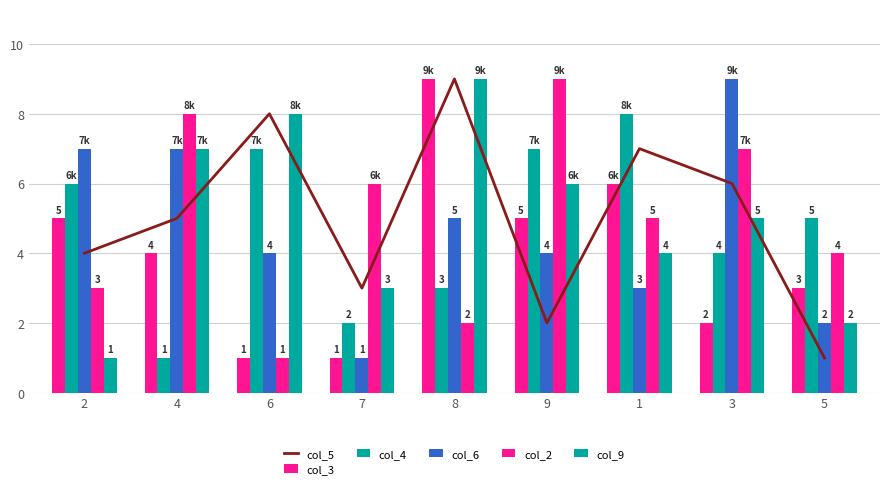

Is the value of col_3 at 1 greater than the value of col_4 at 5?

Yes